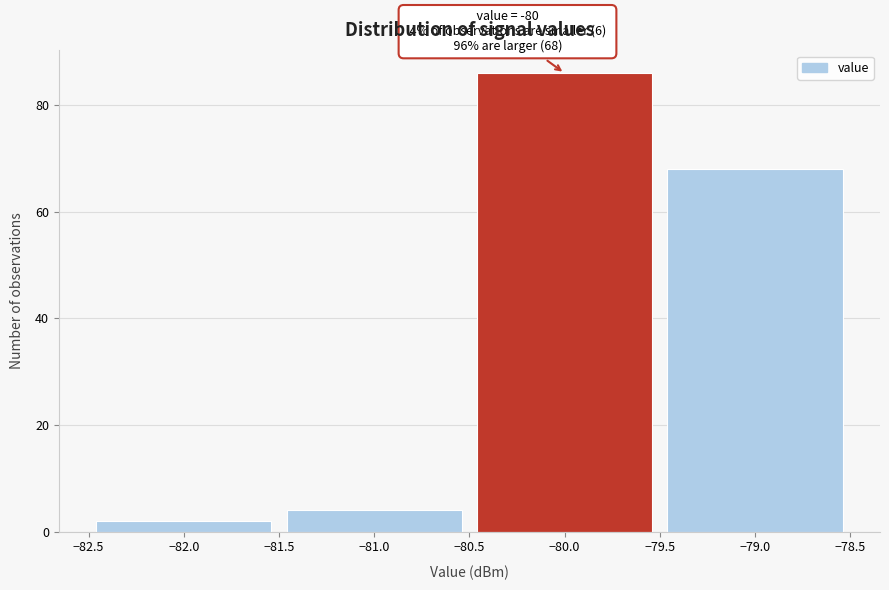

Which range on the x-axis has the tallest bar?

-80.5 to -79.5